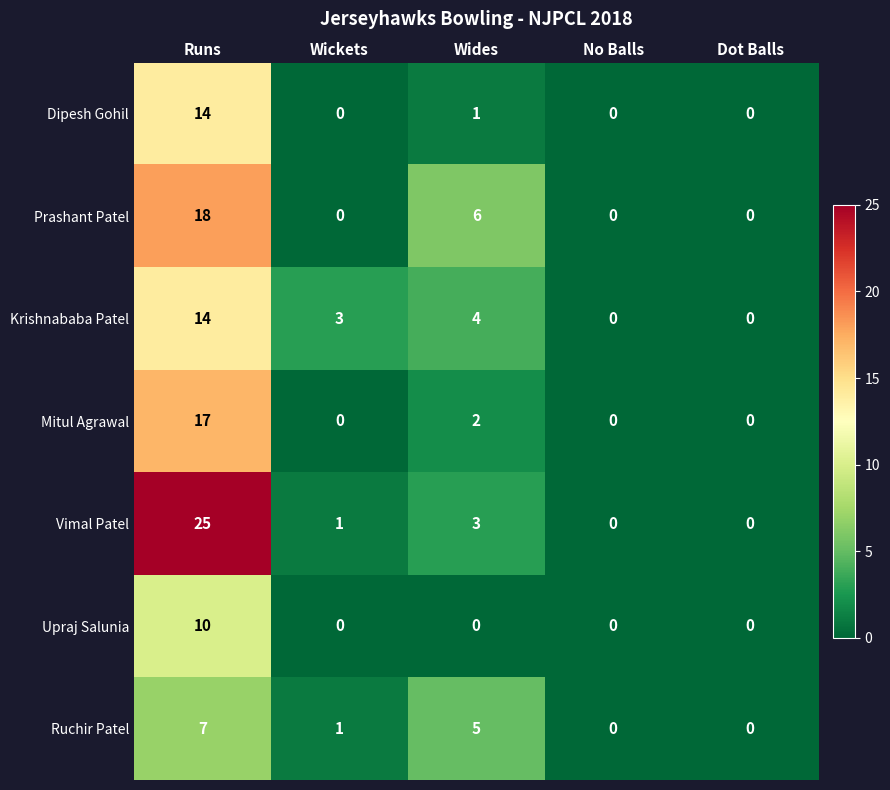

What is the difference between the second highest and minimum values in the Prashant Patel series?

6